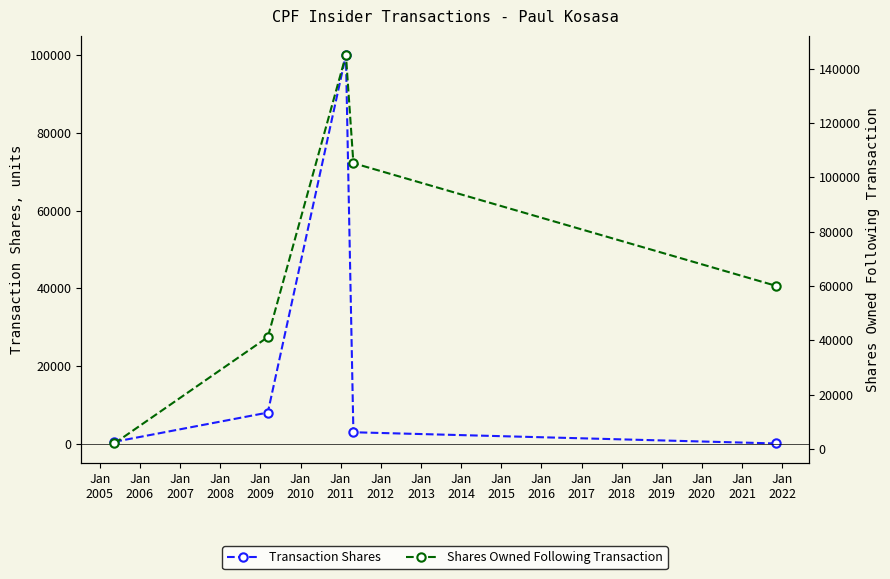

List the series in order of their peak value, highest first.

sharesOwnedFollowingTransaction, transactionShares